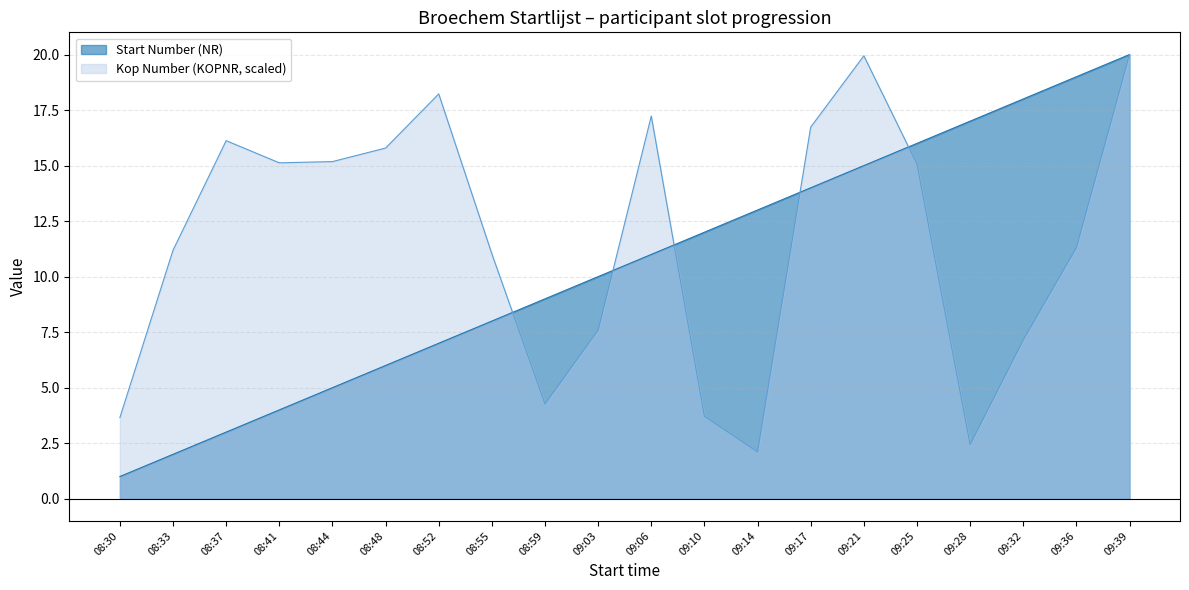

Rank the categories by value from highest to lowest.

09:39, 09:36, 09:32, 09:28, 09:25, 09:21, 09:17, 09:14, 09:10, 09:06, 09:03, 08:59, 08:55, 08:52, 08:48, 08:44, 08:41, 08:37, 08:33, 08:30